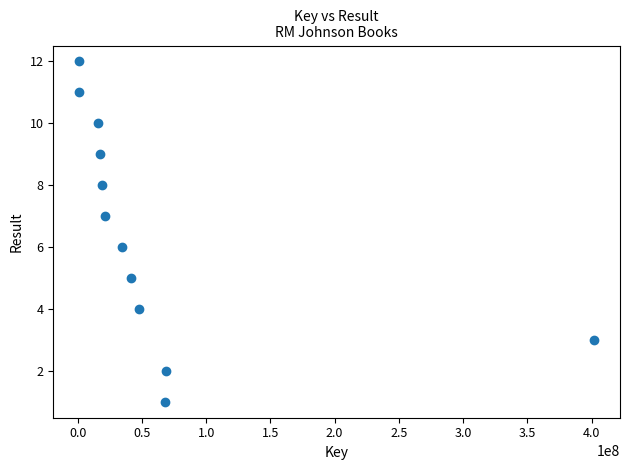

What is the range of Y values (max minus min)?

11